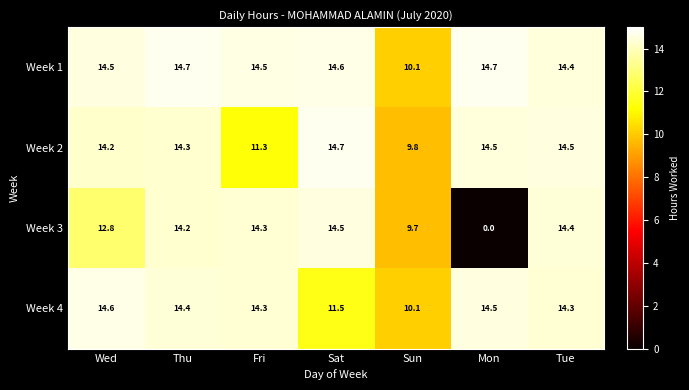

What is the total value across all series at Tue?

57.6